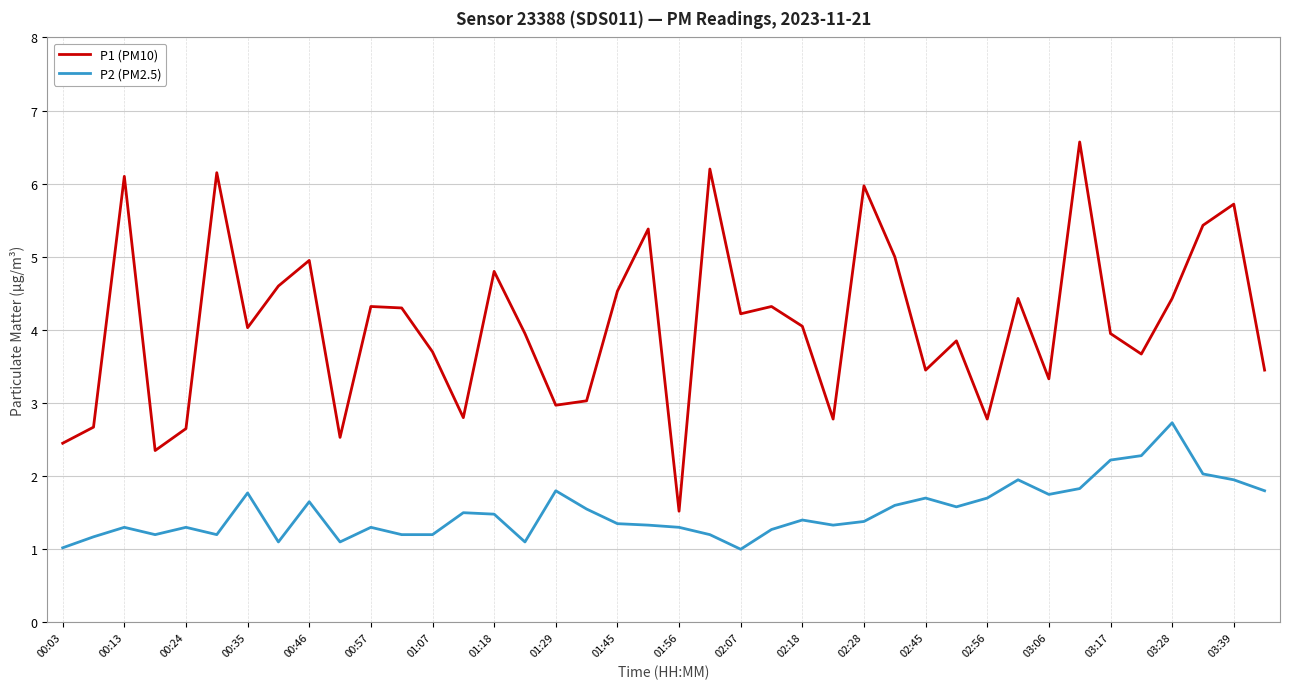

True or false: P1 (PM10) and P2 (PM2.5) cross at least once.

False